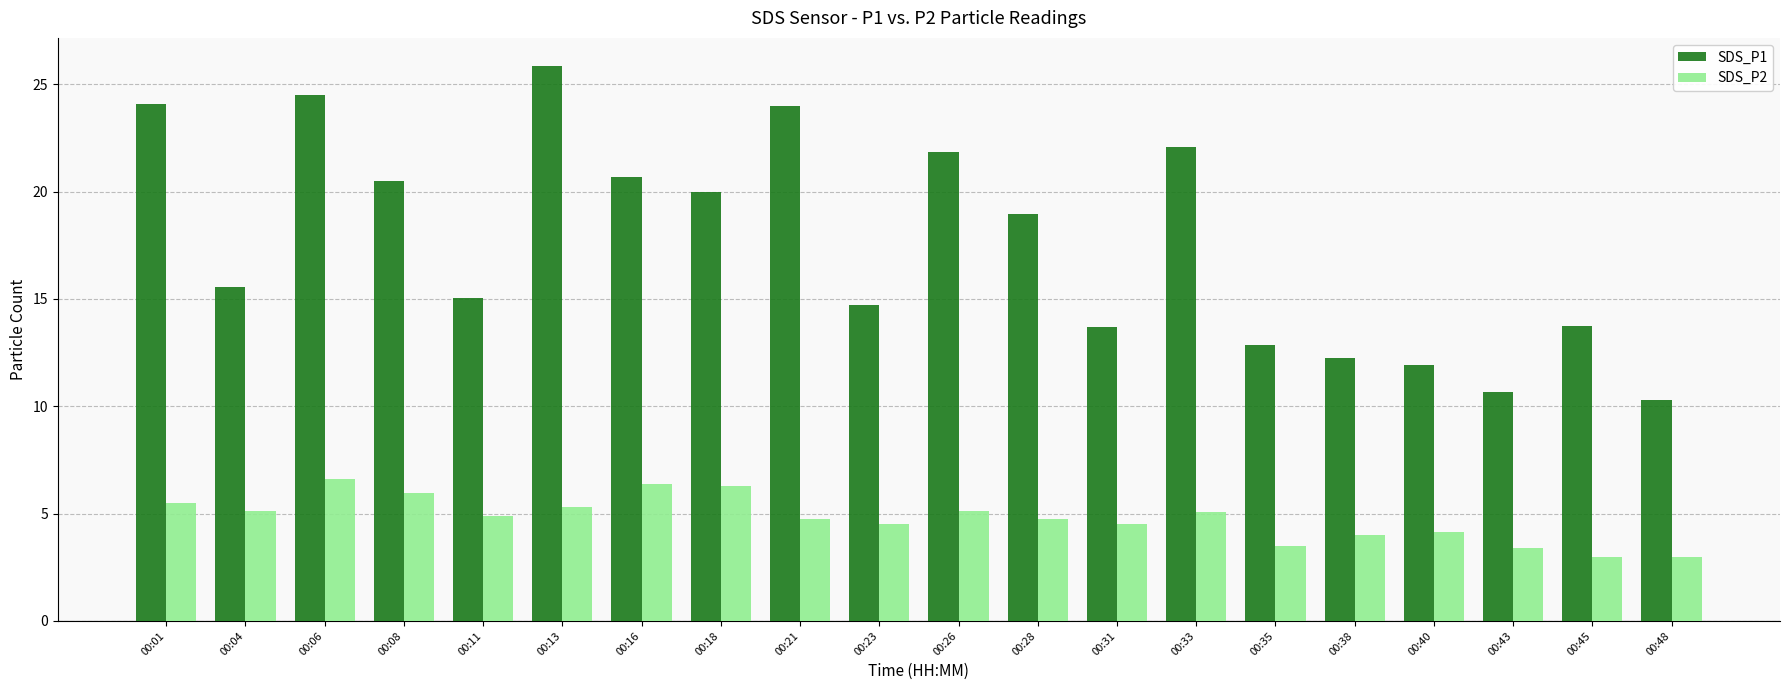

What is the value of the SDS_P1 bar at the 9th from the left?

24.0